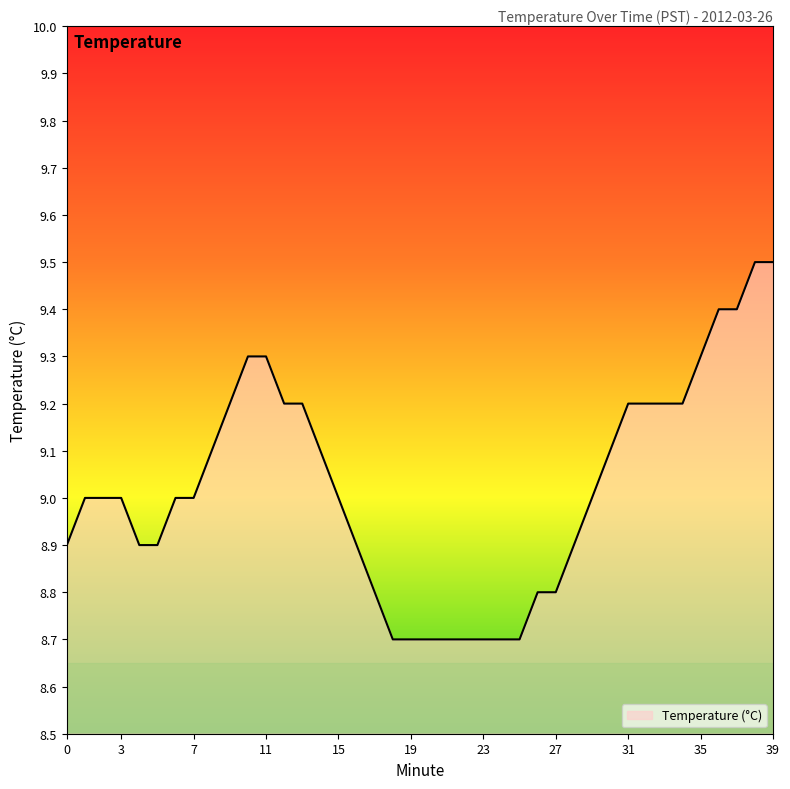

Reading left to right, list all the values displayed in this chart.

8.9	9.0	9.0	9.0	8.9	8.9	9.0	9.0	9.1	9.2	9.3	9.3	9.2	9.2	9.1	9.0	8.9	8.8	8.7	8.7	8.7	8.7	8.7	8.7	8.7	8.7	8.8	8.8	8.9	9.0	9.1	9.2	9.2	9.2	9.2	9.3	9.4	9.4	9.5	9.5